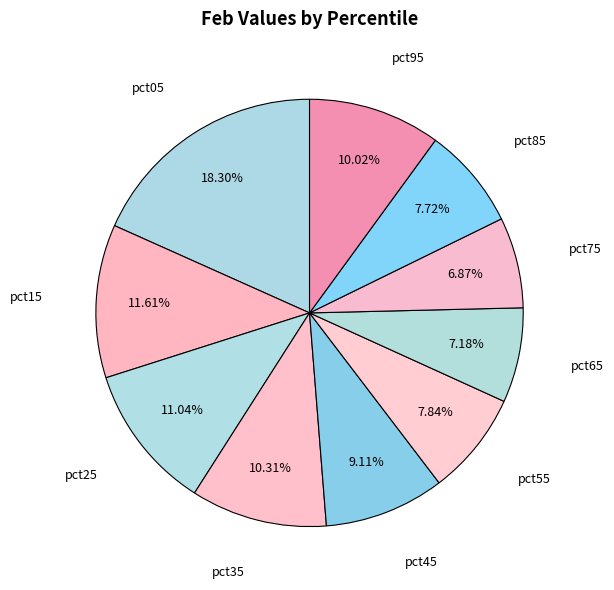

Rank the categories by value from highest to lowest.

pct05, pct15, pct25, pct35, pct95, pct45, pct55, pct85, pct65, pct75